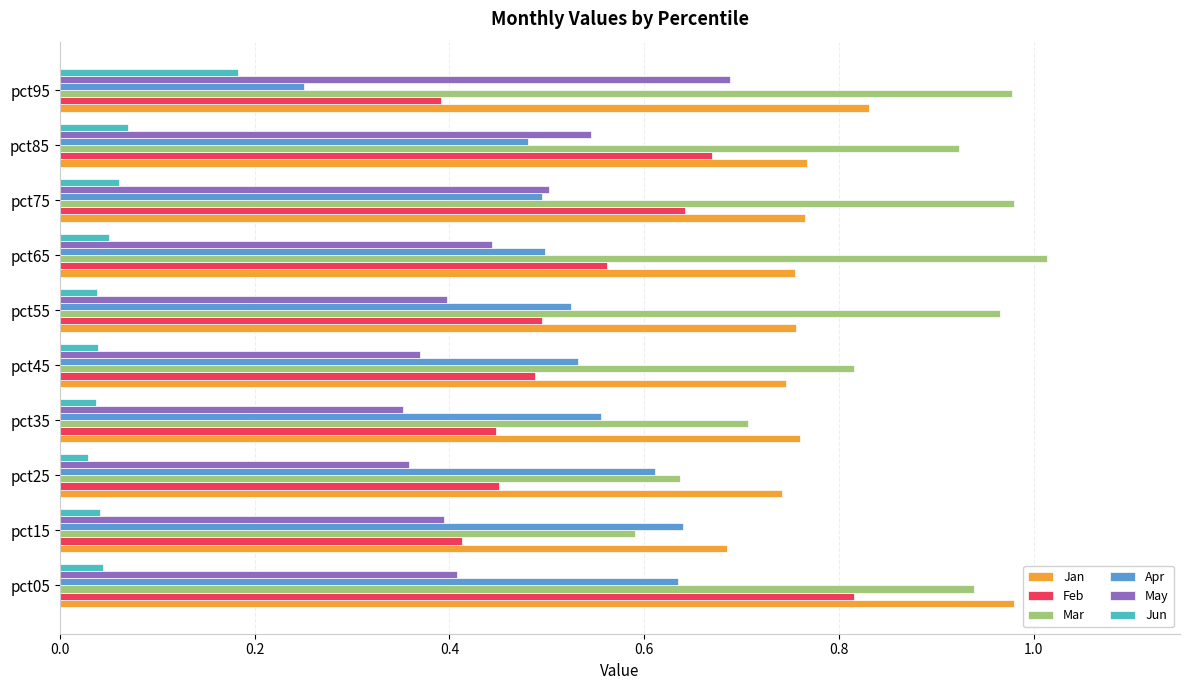

The value of Apr at pct45 is 0.5. True or false?

True